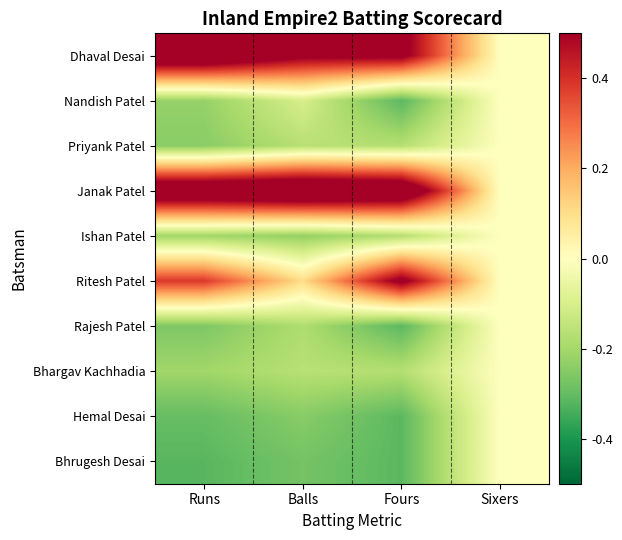

What is the minimum value shown in the chart?

-0.3